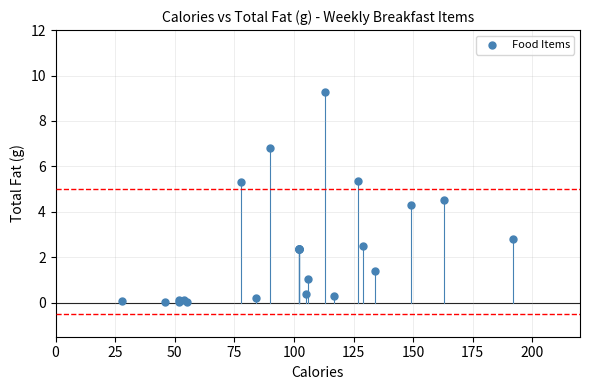

What Y value in the scatter plot is closest to 4?

4.3